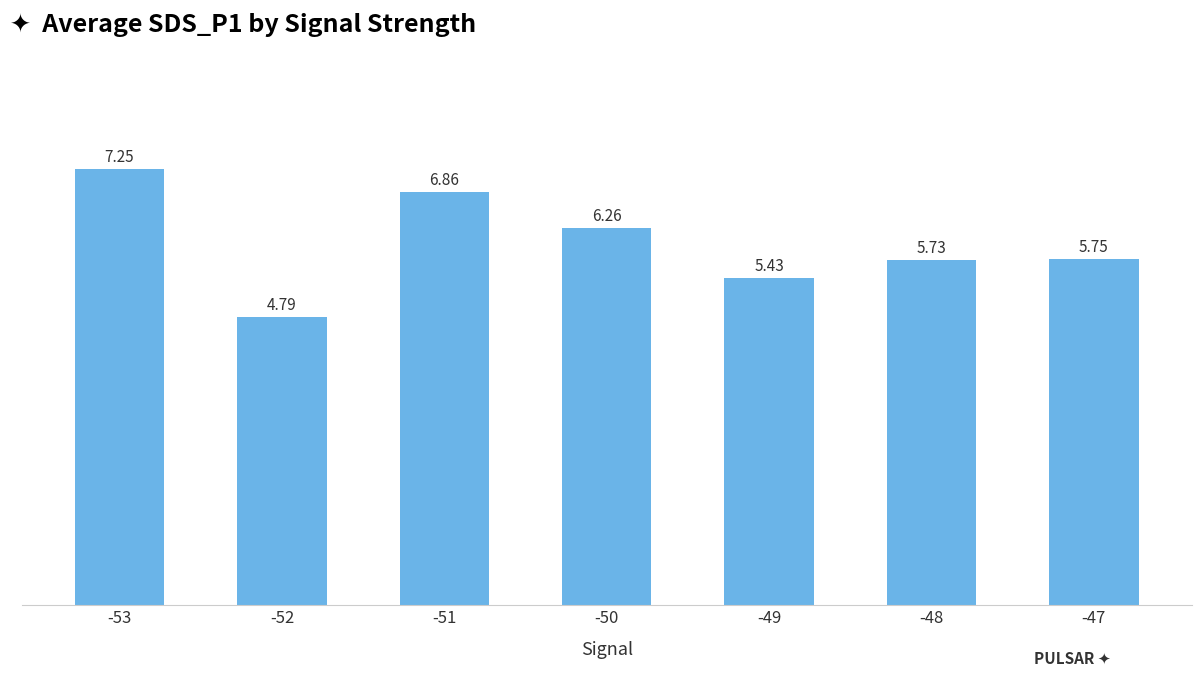

Between -50 and -48, which is larger?

-50